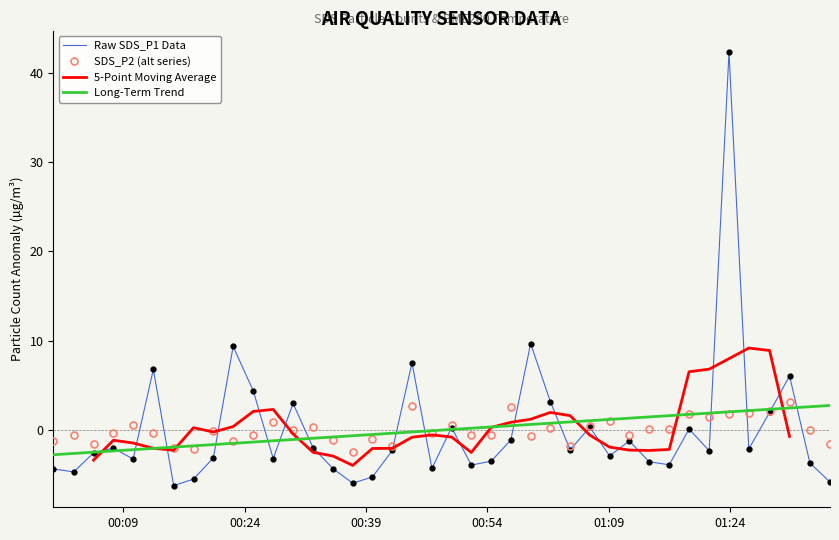

True or false: SDS_P2 has more than 2 points higher than both neighbors.

True